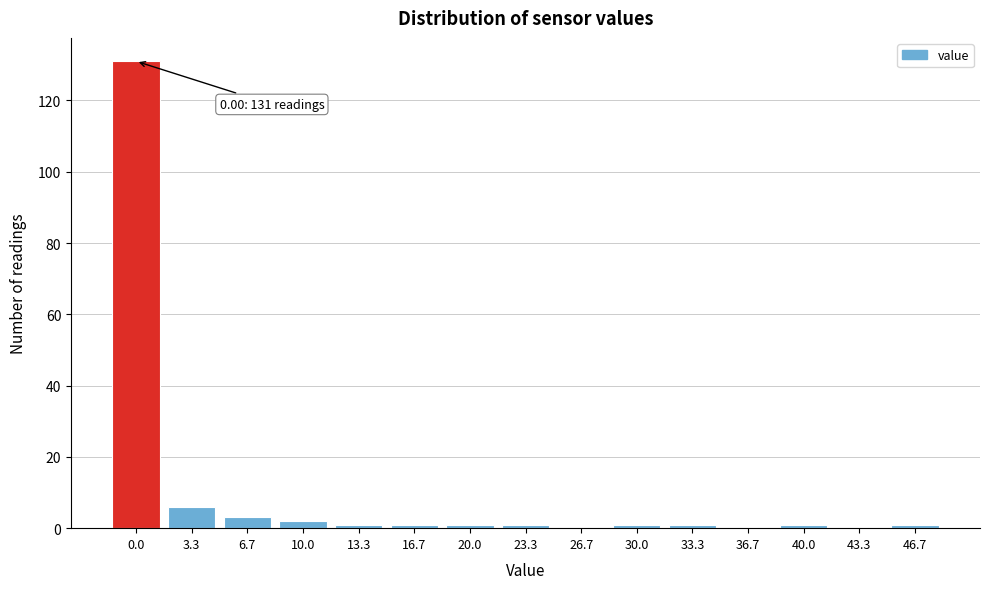

Reading right to left, extract all data points from this chart.

46.7=1	43.3=0	40.0=1	36.7=0	33.3=1	30.0=1	26.7=0	23.3=1	20.0=1	16.7=1	13.3=1	10.0=2	6.7=3	3.3=6	0.0=131